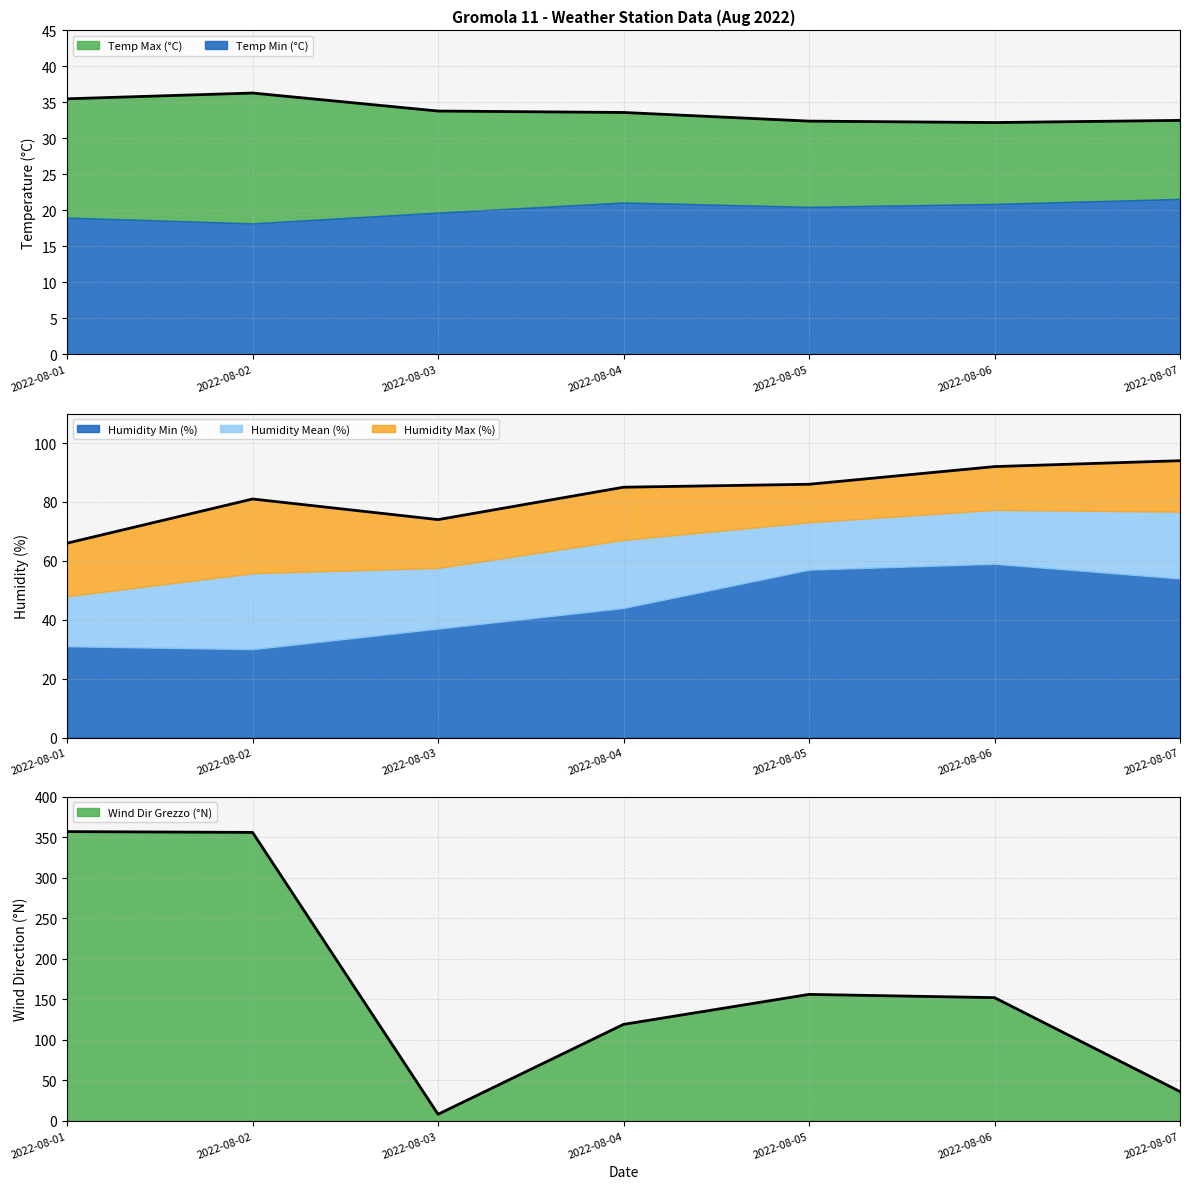

Is the value of Wind Dir Grezzo (°N) at 2022-08-03 greater than the value of Temp Max (°C) at 2022-08-04?

No